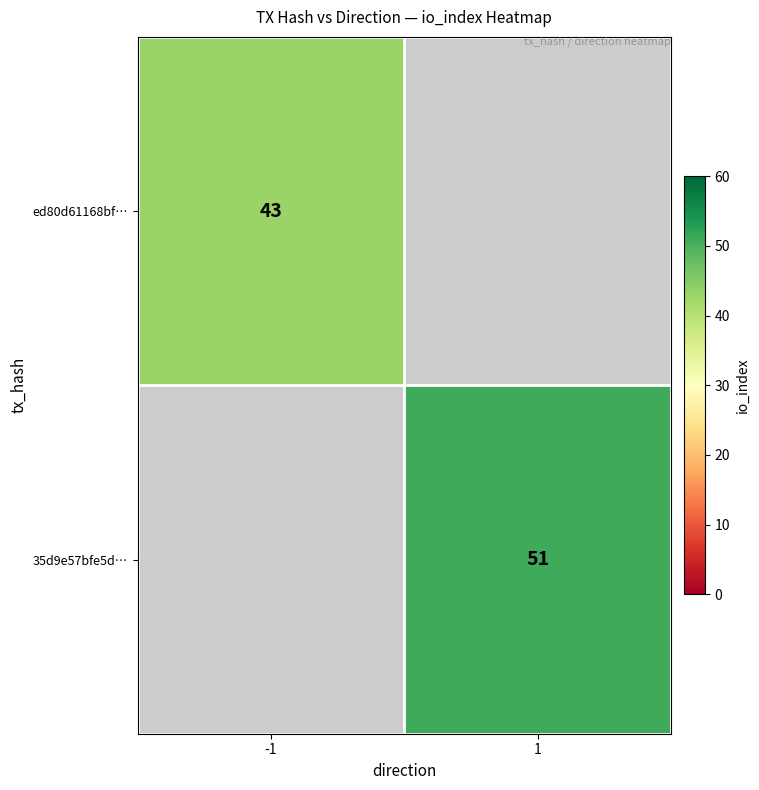

The ed80d61168bf… series shows 14 at -1. True or false?

False